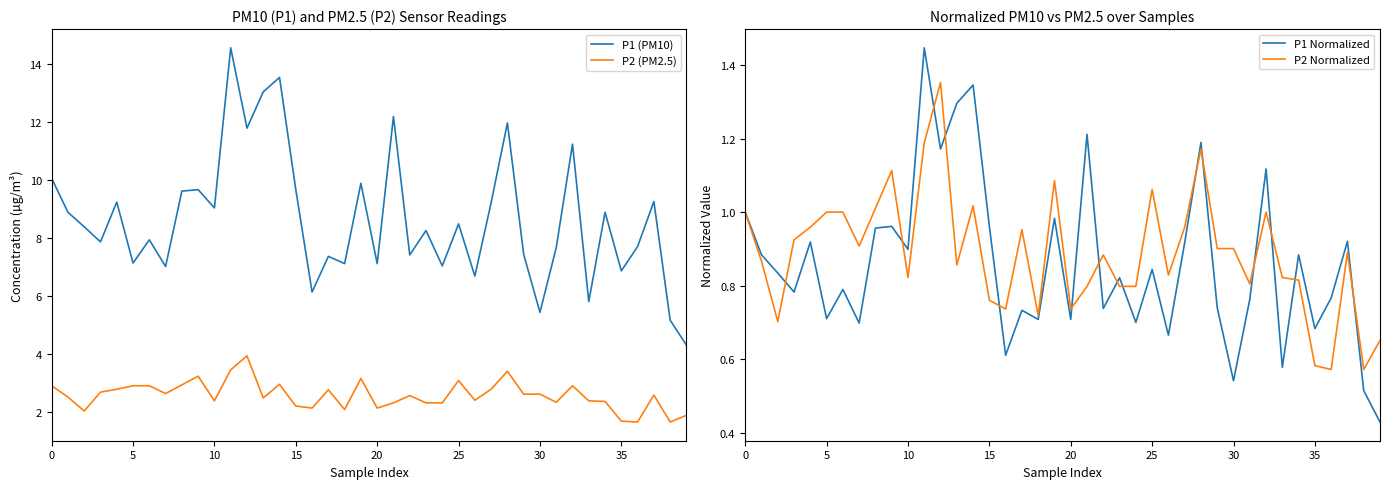

What is the minimum value for P2 (PM2.5)?

1.7